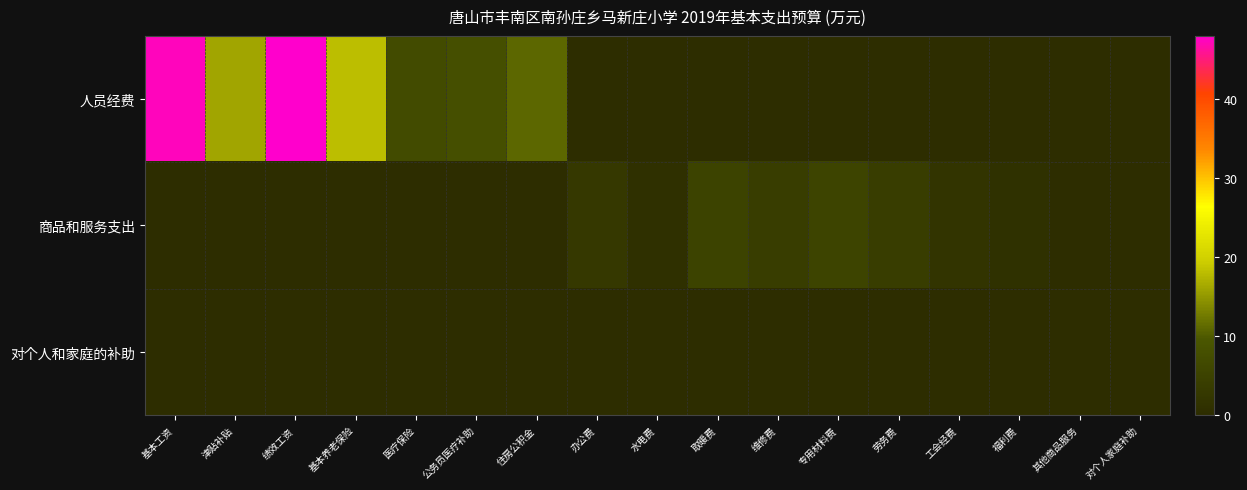

Reading left to right, extract all data points from this chart.

人员经费: 基本工资=47.3	津贴补贴=16.1	绩效工资=48.0	基本养老保险=18.0	医疗保险=7.0	公务员医疗补助=8.0	住房公积金=11.0	办公费=0.0	水电费=0.0	取暖费=0.0	维修费=0.0	专用材料费=0.0	劳务费=0.0	工会经费=0.0	福利费=0.0	其他商品服务=0.0	对个人家庭补助=0.0
商品和服务支出: 基本工资=0.0	津贴补贴=0.0	绩效工资=0.0	基本养老保险=0.0	医疗保险=0.0	公务员医疗补助=0.0	住房公积金=0.0	办公费=2.6	水电费=0.8	取暖费=5.2	维修费=3.9	专用材料费=5.4	劳务费=3.8	工会经费=1.8	福利费=1.1	其他商品服务=0.3	对个人家庭补助=0.0
对个人和家庭的补助: 基本工资=0.0	津贴补贴=0.0	绩效工资=0.0	基本养老保险=0.0	医疗保险=0.0	公务员医疗补助=0.0	住房公积金=0.0	办公费=0.0	水电费=0.0	取暖费=0.0	维修费=0.0	专用材料费=0.0	劳务费=0.0	工会经费=0.0	福利费=0.0	其他商品服务=0.0	对个人家庭补助=0.3